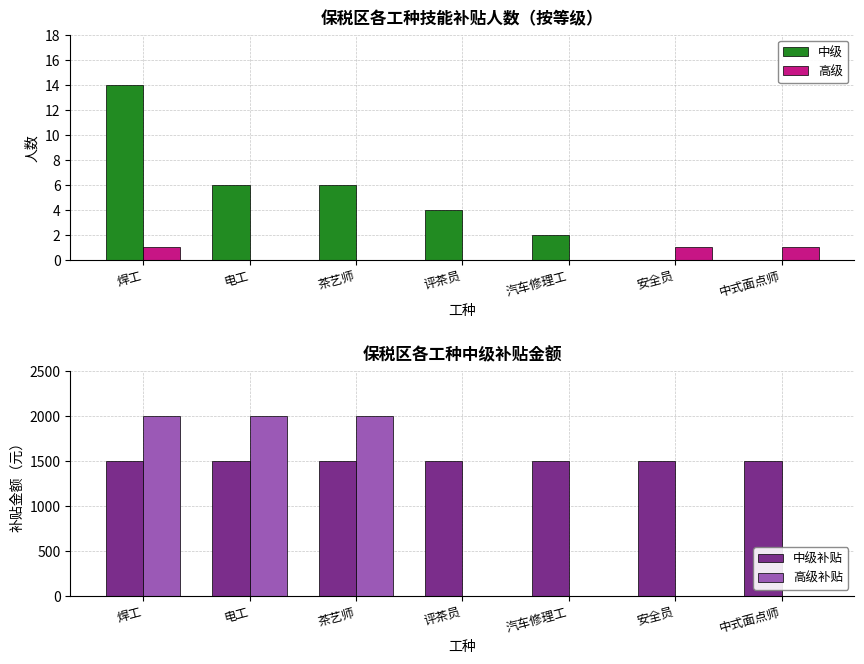

How many 高级 values are between 0 and 1?

7